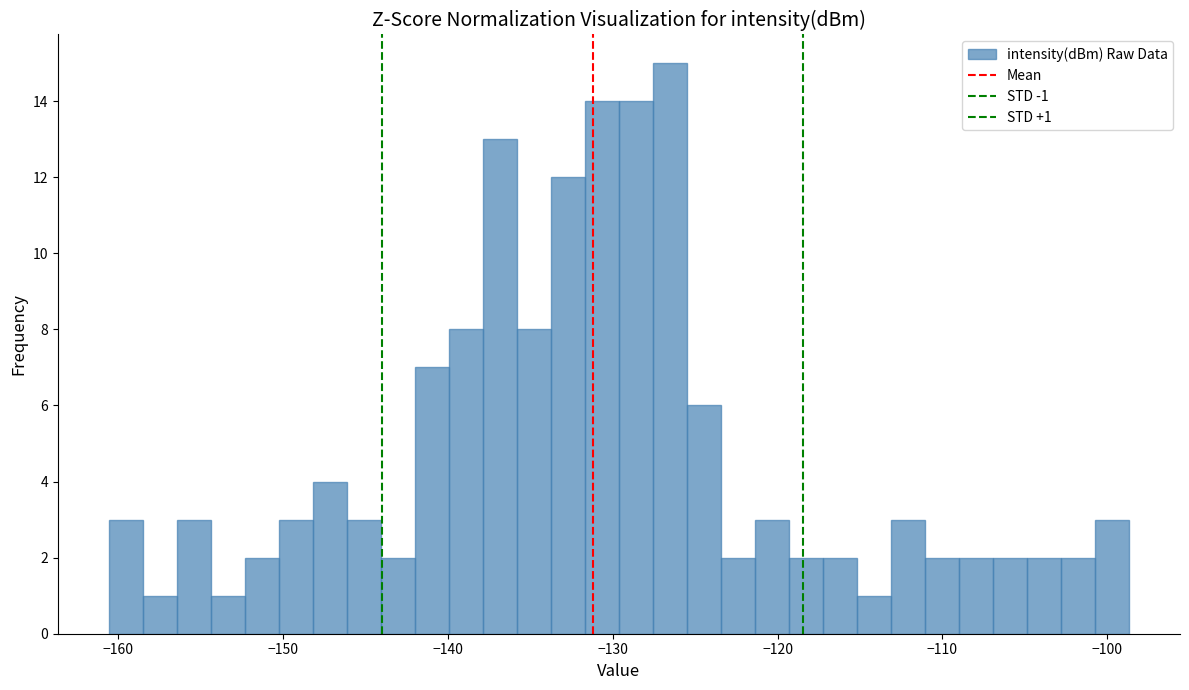

Around what value on the x-axis is the tallest bar? Give the approximate position of its centre, as read against the axis.

-127